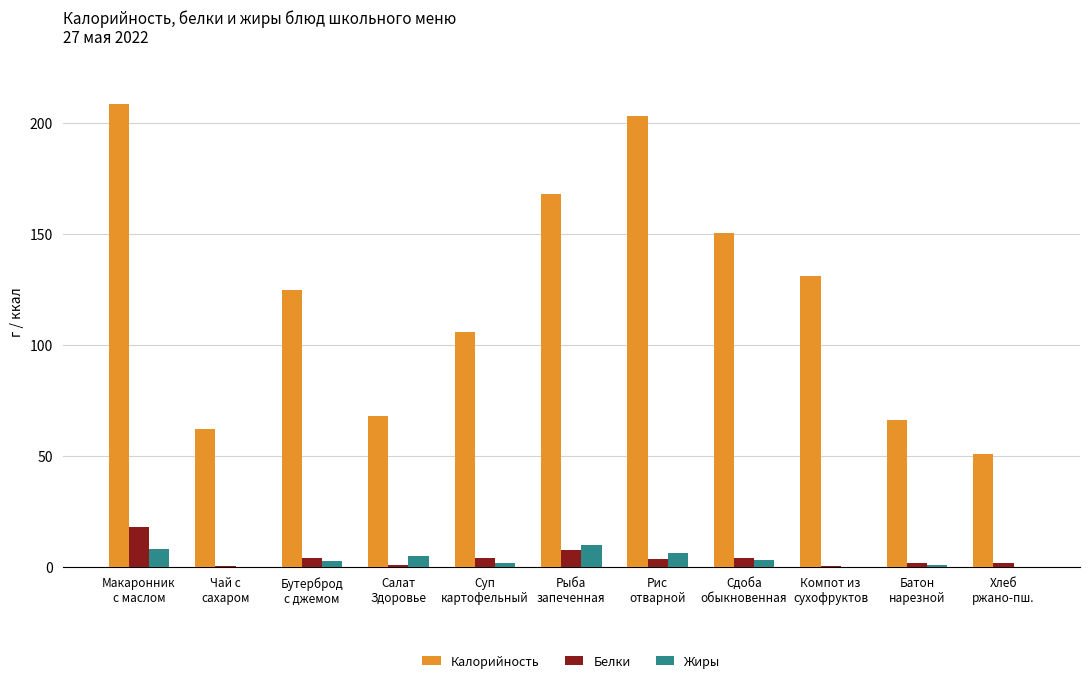

What is the sum of the Белки values at Чай с
сахаром and Хлеб
ржано-пш.?

2.0